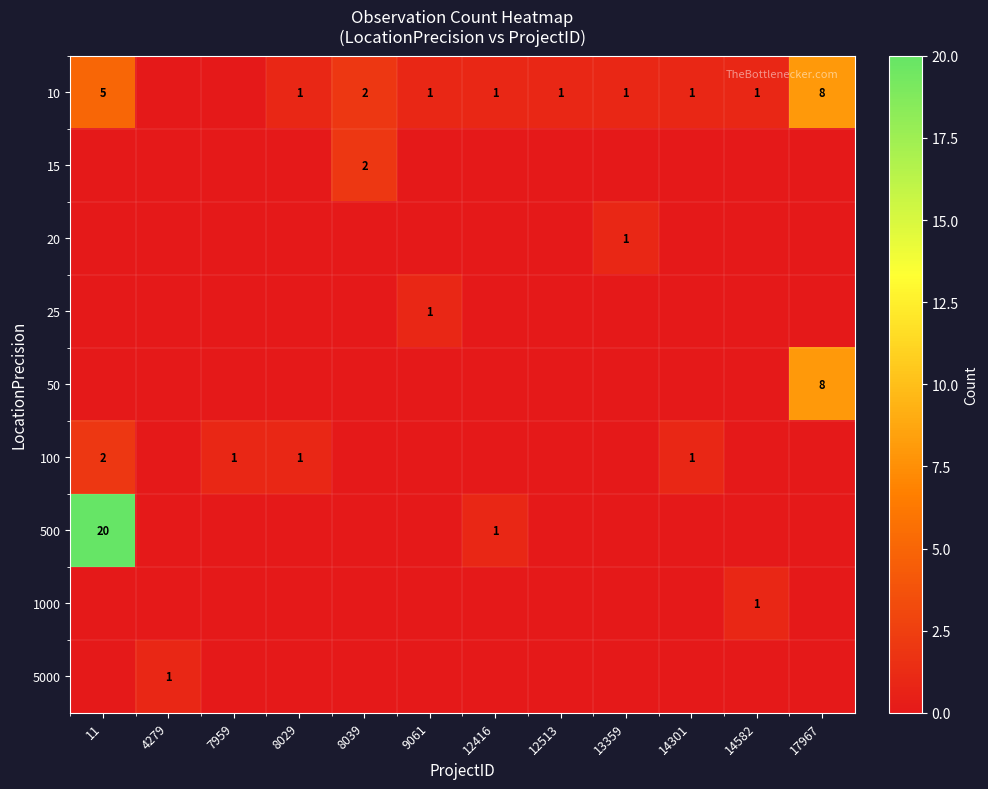

The value of 50 at 17967 is 8. True or false?

True